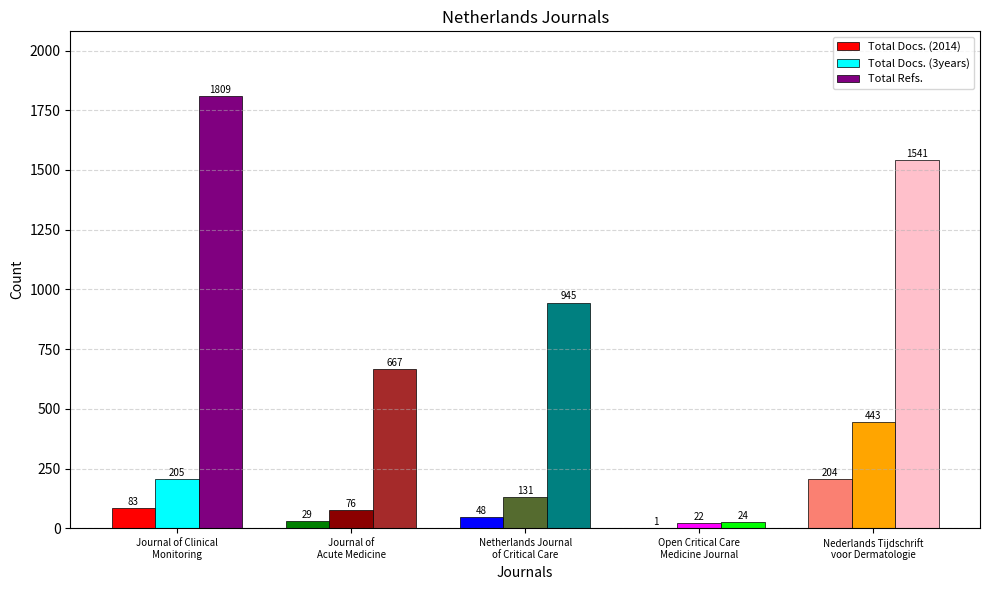

How many Total Refs. values are between 667 and 1541?

3